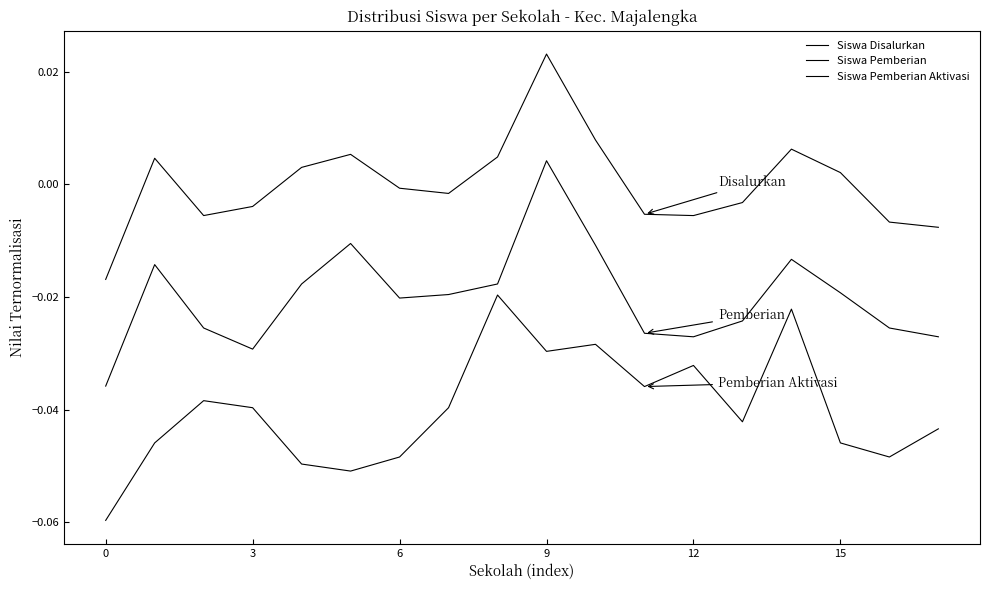

Which series has the widest spread of values?

Siswa Disalurkan